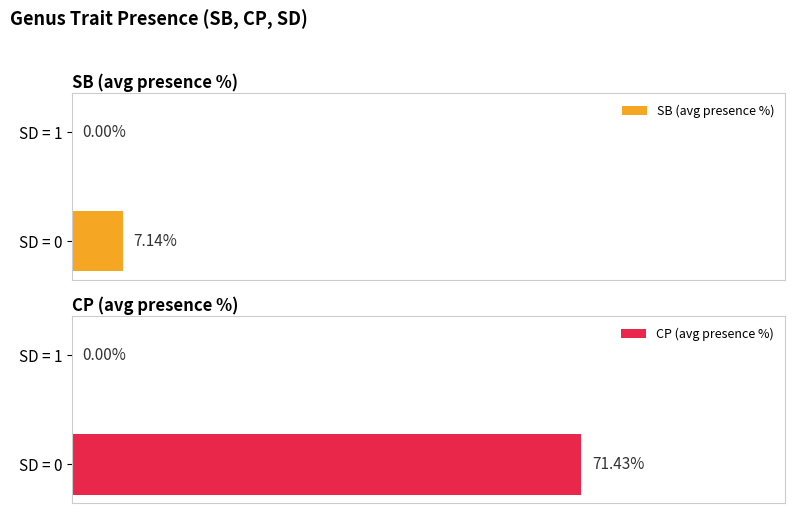

List the series in order of their peak value, highest first.

CP (avg presence %), SB (avg presence %)